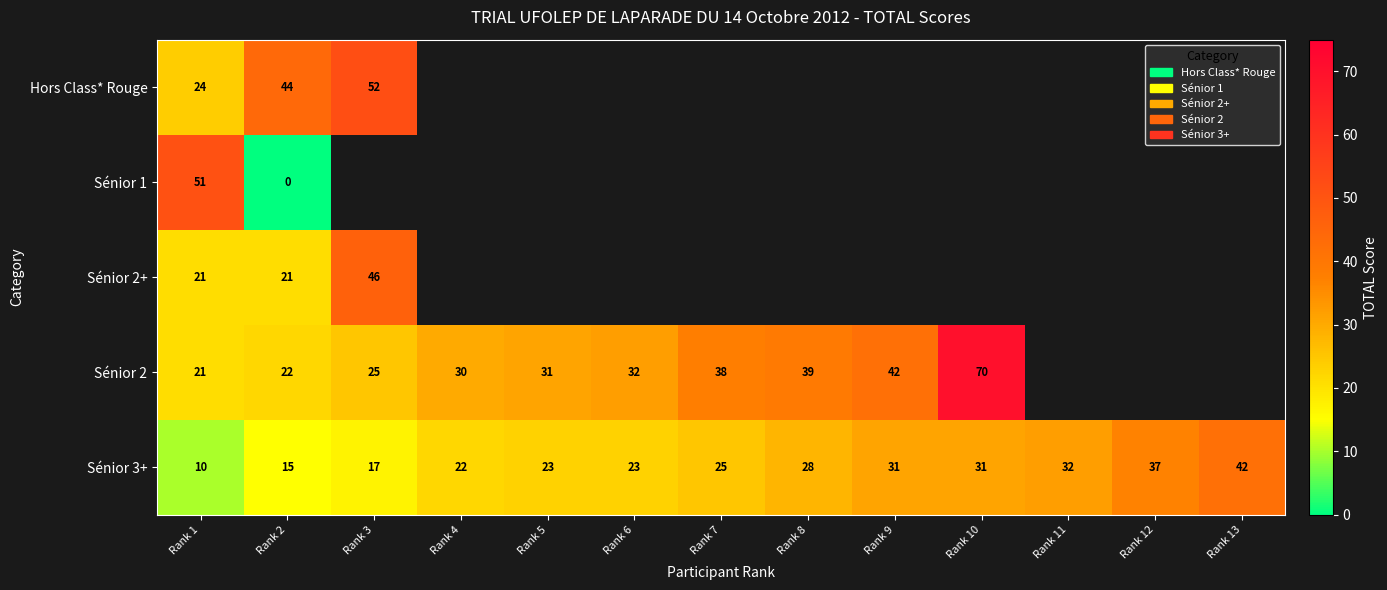

True or false: Sénior 2+ has a value of 21 at Rank 1.

True